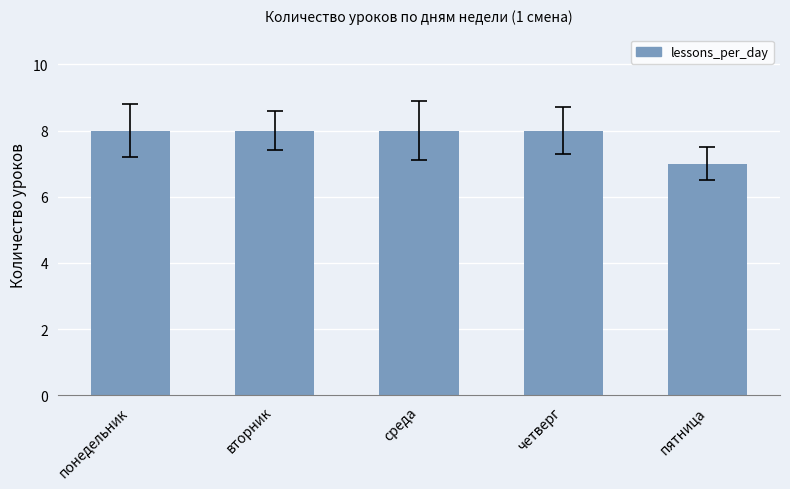

At which category does the chart reach its minimum across all series?

пятница